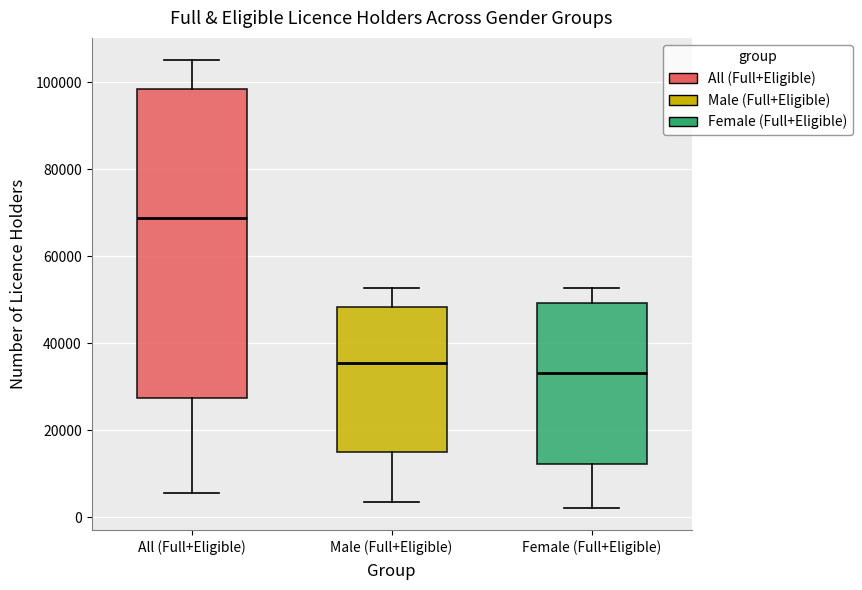

Where does the lower whisker of the box for Male (Full+Eligible) end on the y-axis? The values are not printed on the chart, so give them approximately, as read against the axis.

4000